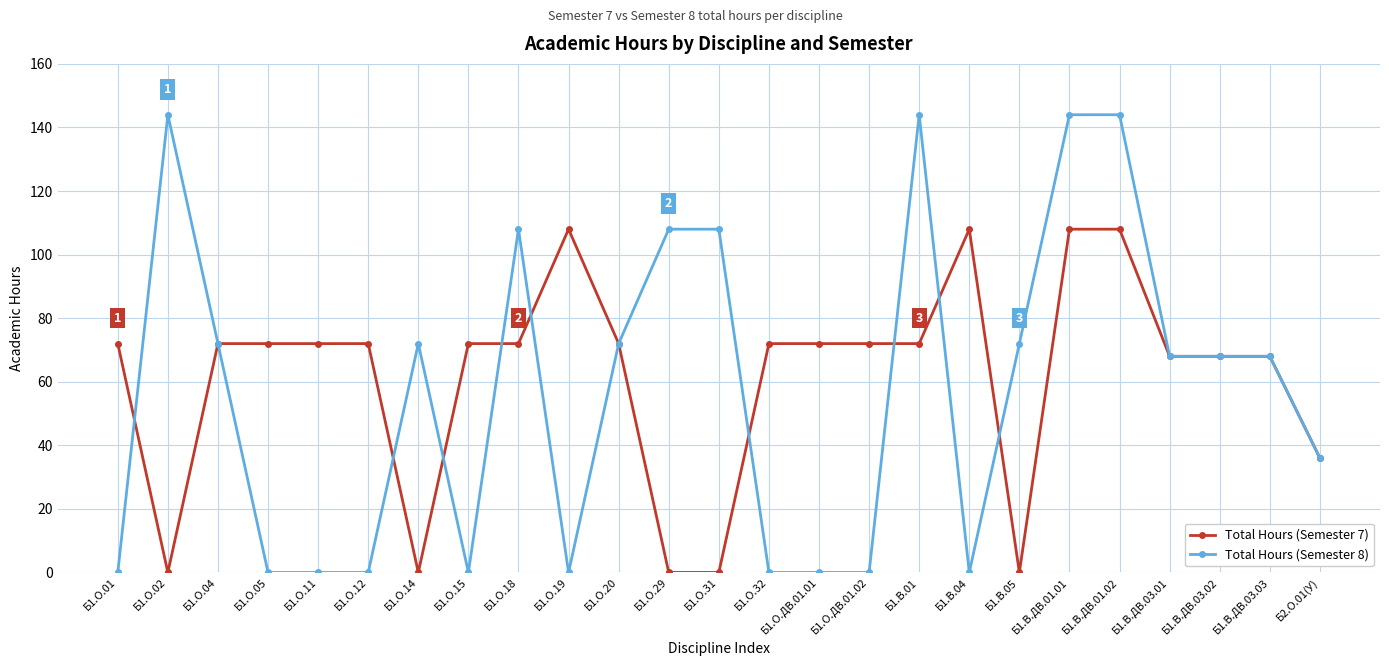

Reading left to right, list all the values displayed in this chart.

Total Hours (Semester 7): 72	0	72	72	72	72	0	72	72	108	72	0	0	72	72	72	72	108	0	108	108	68	68	68	36
Total Hours (Semester 8): 0	144	72	0	0	0	72	0	108	0	72	108	108	0	0	0	144	0	72	144	144	68	68	68	36